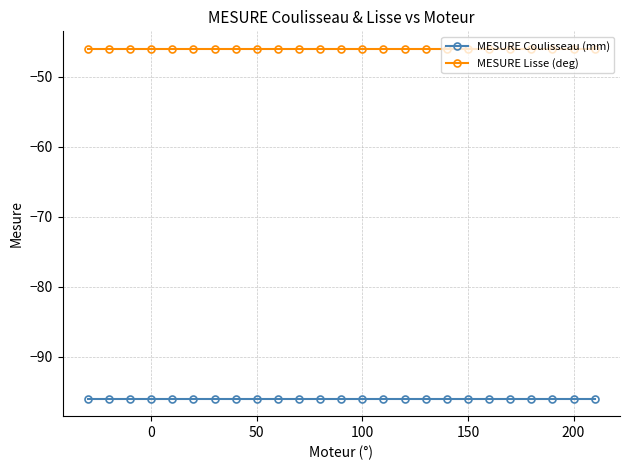

What is the sum of all MESURE Coulisseau (mm) values?

-2400